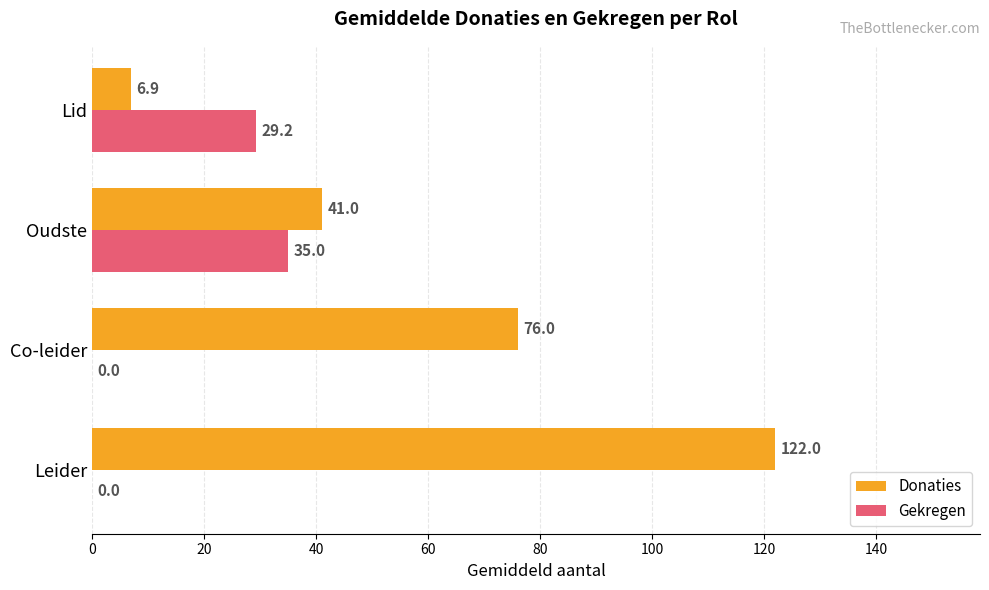

The Donaties series shows 76.0 at Co-leider. True or false?

True